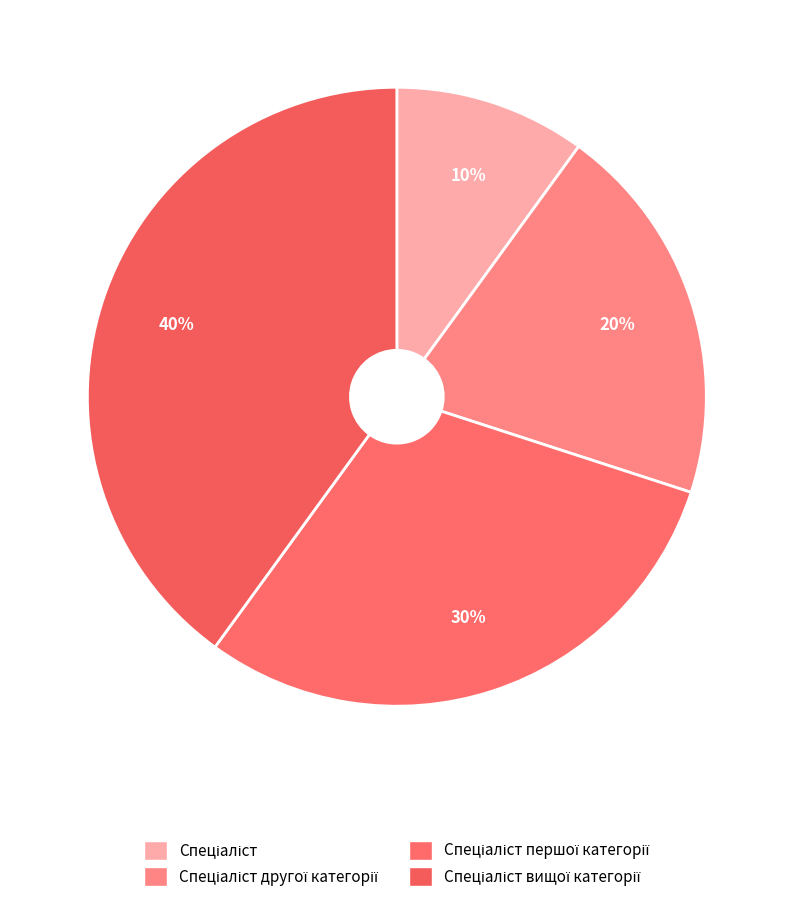

How many slices are in this pie chart?

4